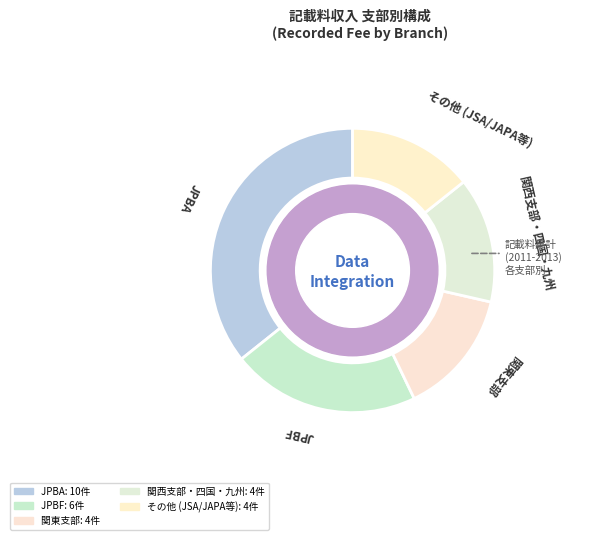

Between JPBA and JPBF, which is larger?

JPBA